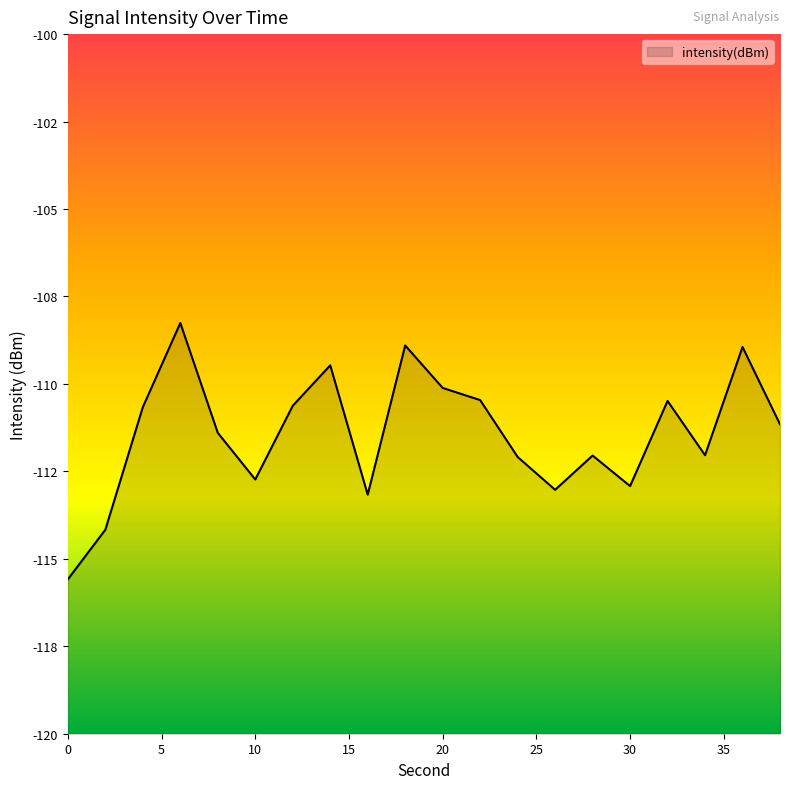

Count the number of values greater than -111.

9